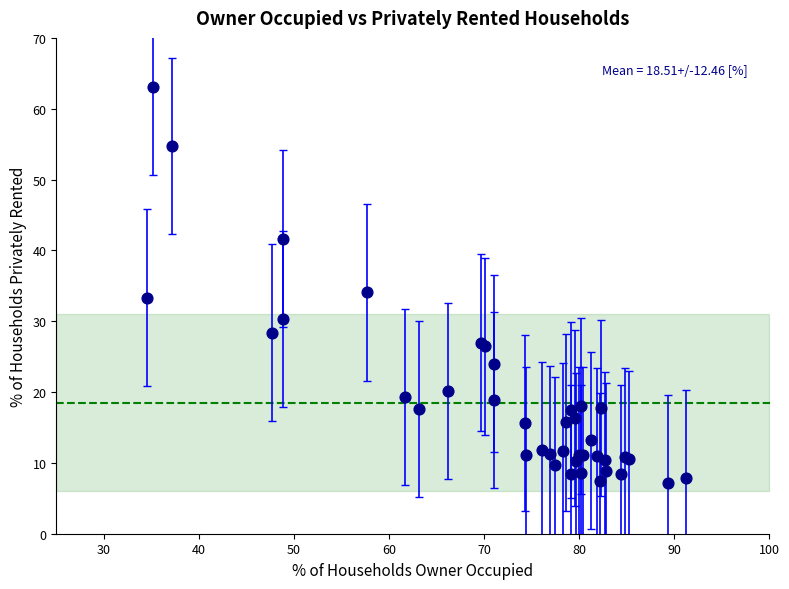

What Y value in the scatter plot is closest to 35?

34.1